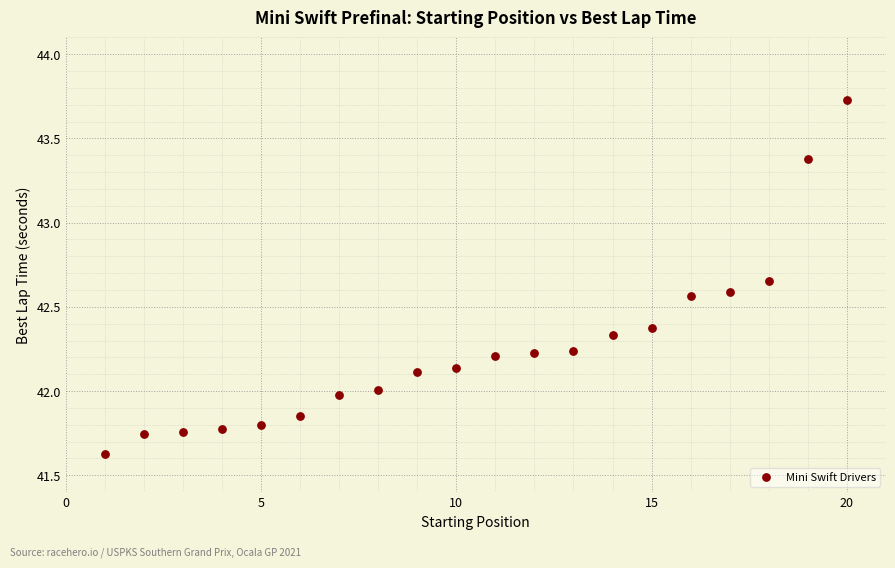

What is the range of X values (max minus min)?

19.0